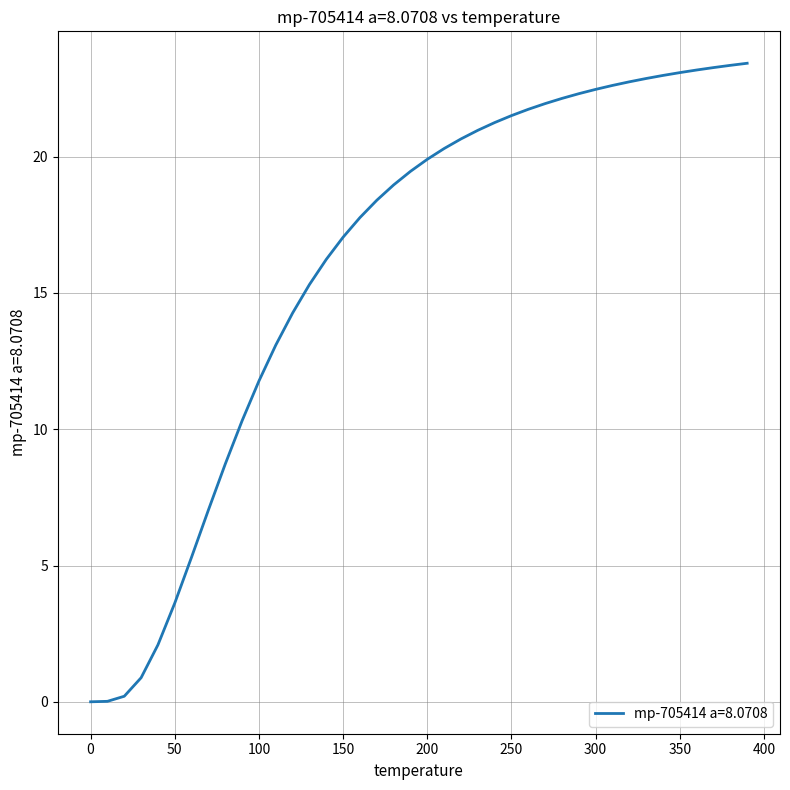

What is the maximum value shown in the chart?

23.4